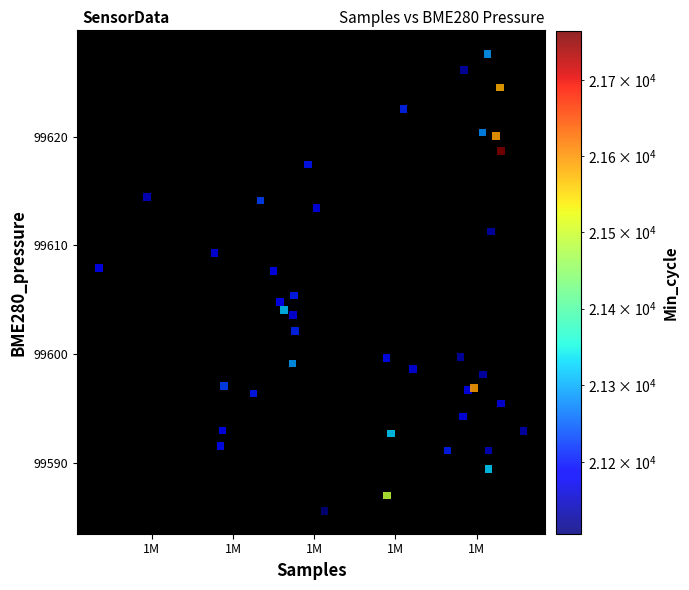

What Y value in the scatter plot is closest to 99606?

99605.4